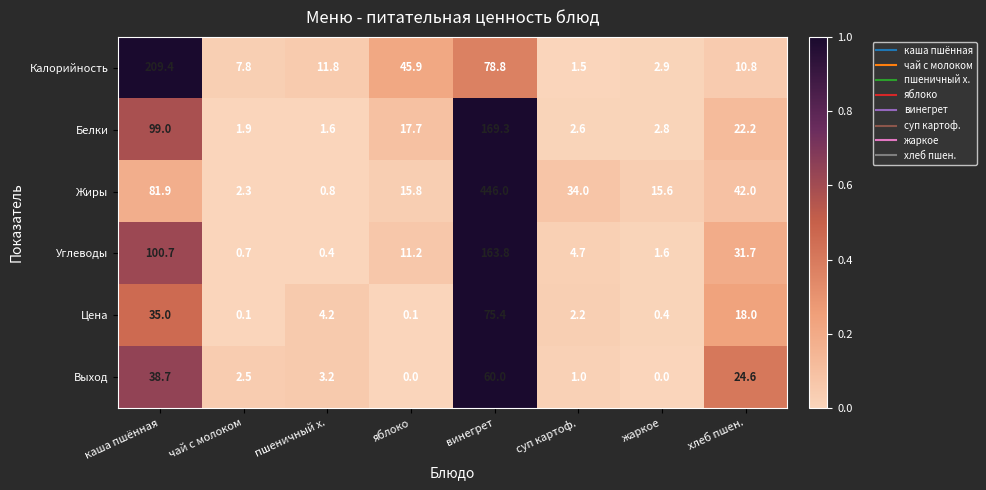

At which label does Выход reach its peak?

винегрет